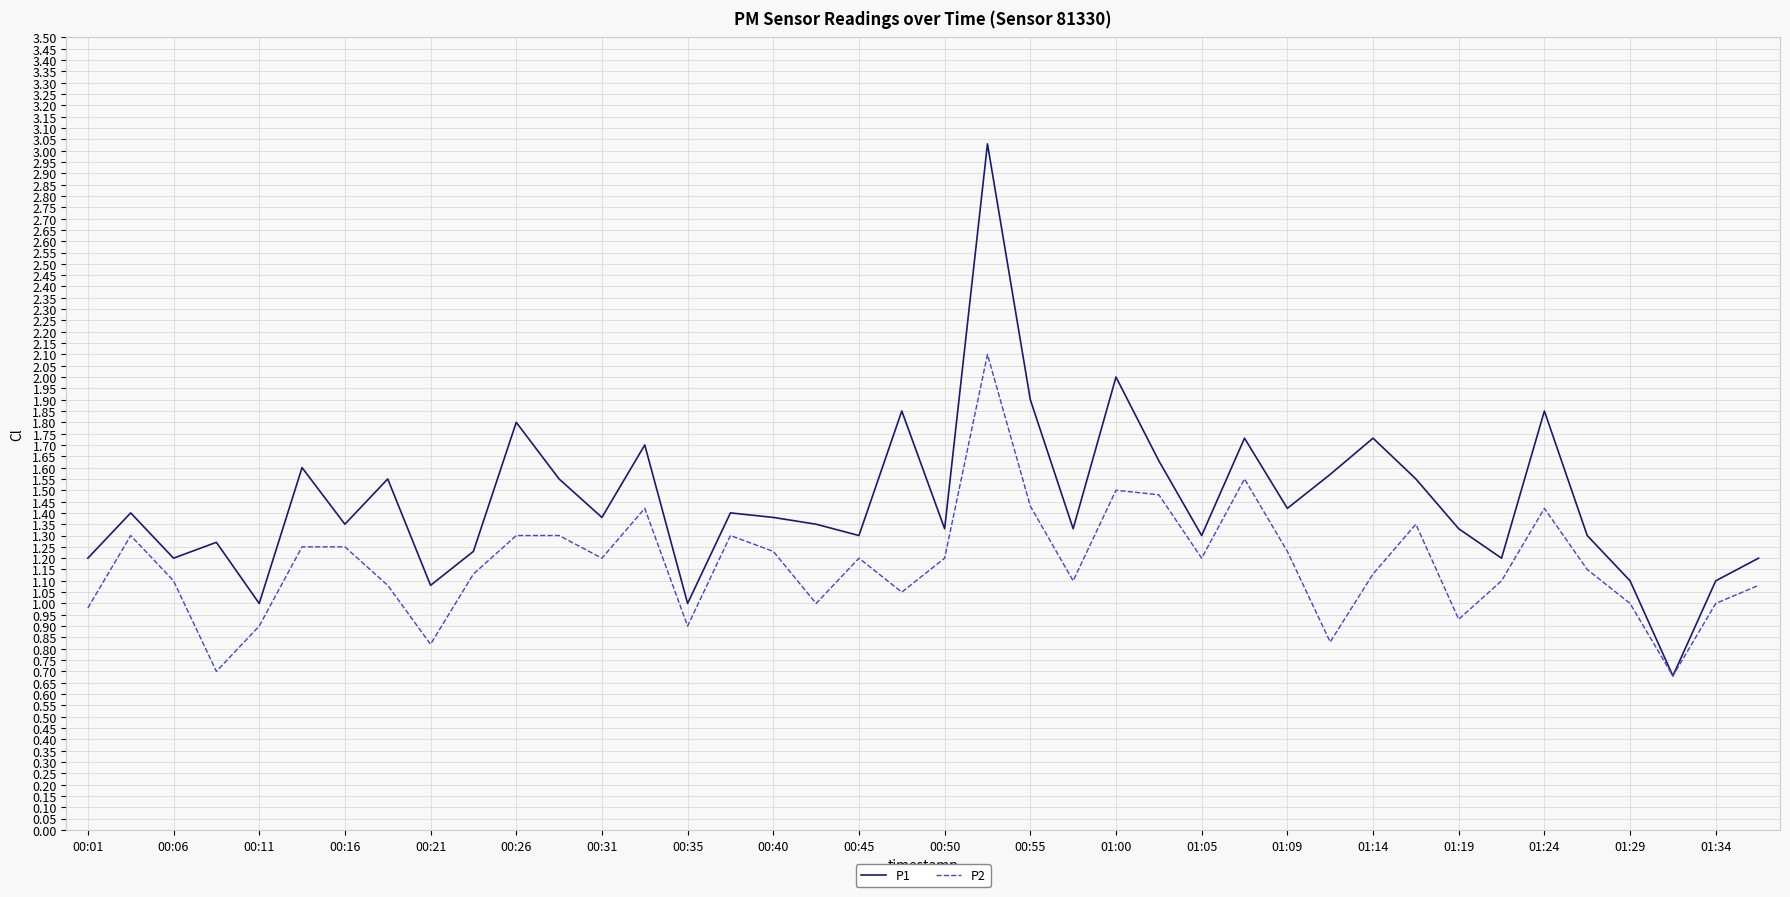

Which series has the largest range (max minus min)?

P1